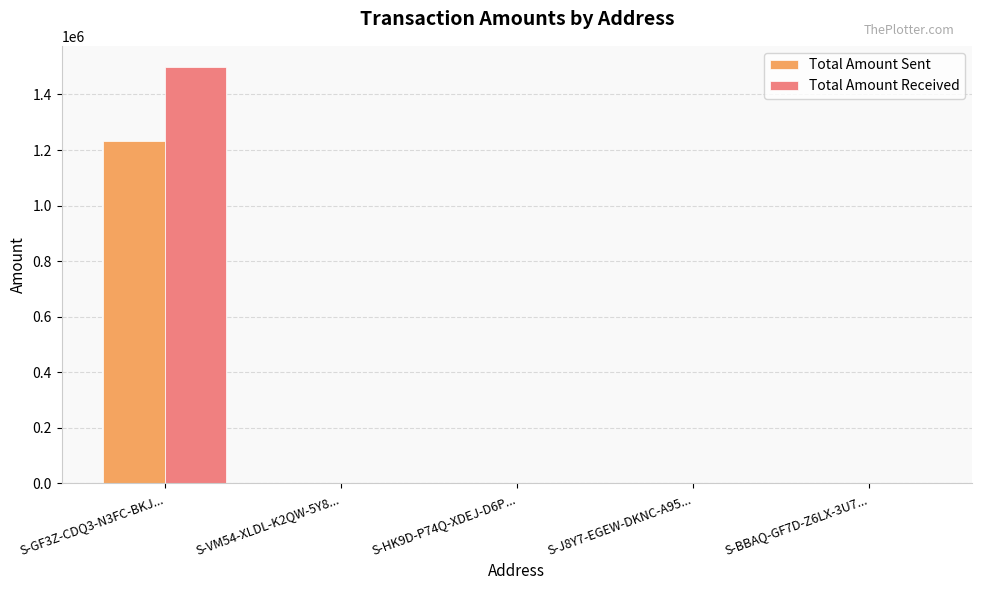

Which category has the highest value in the Total Amount Sent series?

S-GF3Z-CDQ3-N3FC-BKJ...